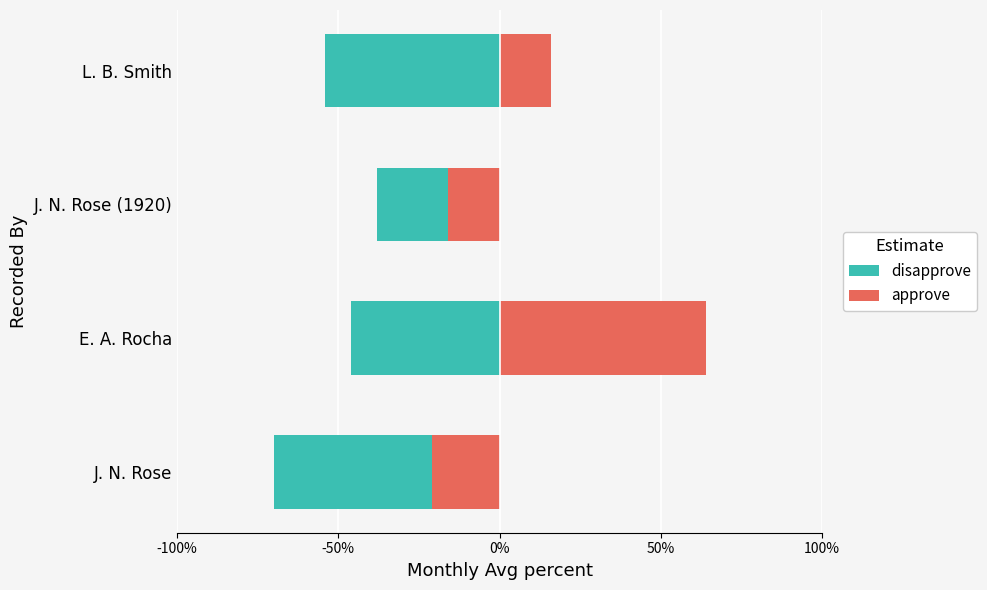

The disapprove series shows -25 at J. N. Rose (1920). True or false?

False